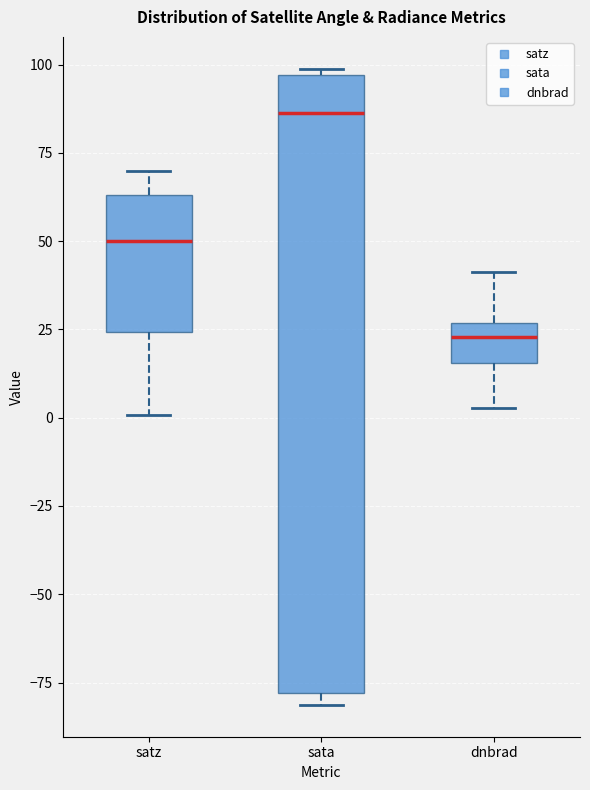

Reading left to right, read every box against the y-axis: the position of its median line, the range the box covers, and the ends of its whiskers. The values are not printed on the chart, so give them approximately, as read against the axis.

satz: median 50, box 25 to 65, whiskers 0 to 70
sata: median 85, box -80 to 95, whiskers -80 (just below the box's lower edge) to 100
dnbrad: median 25 (inside the box), box 15 to 25, whiskers 5 to 40